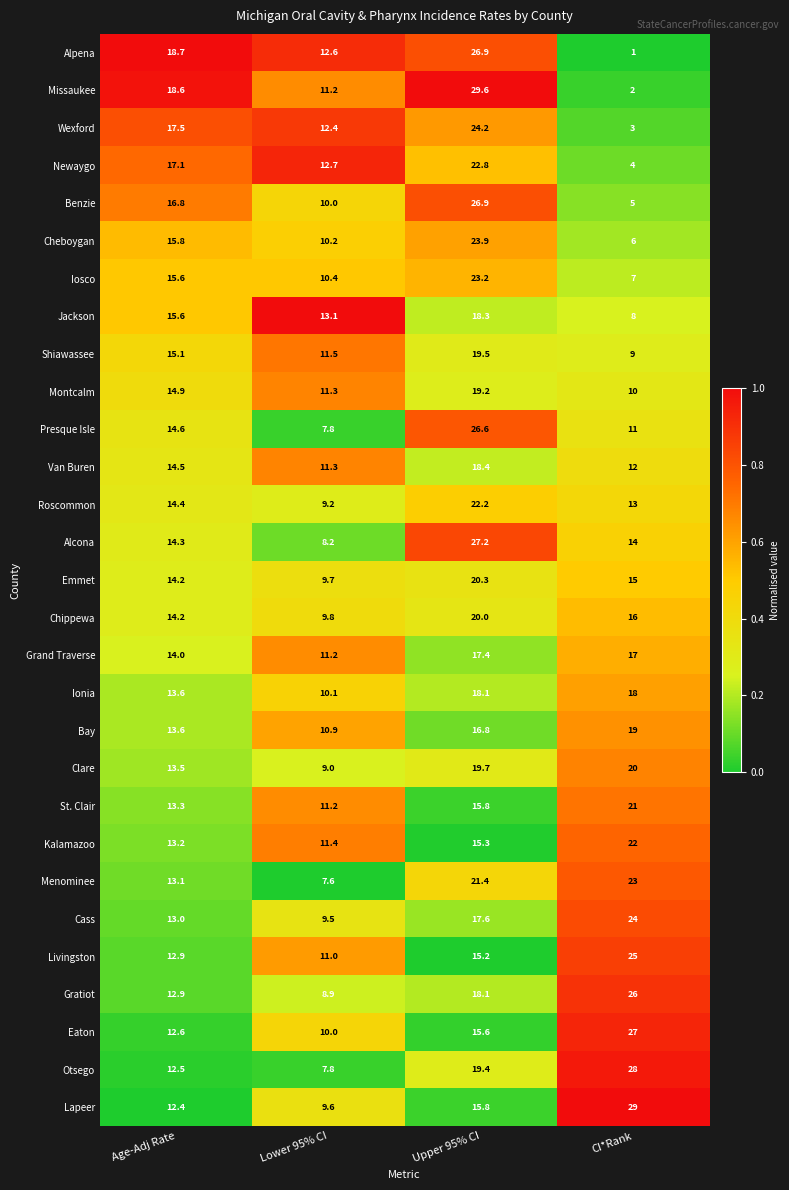

At which category is the sum across all series the highest?

Upper 95% CI